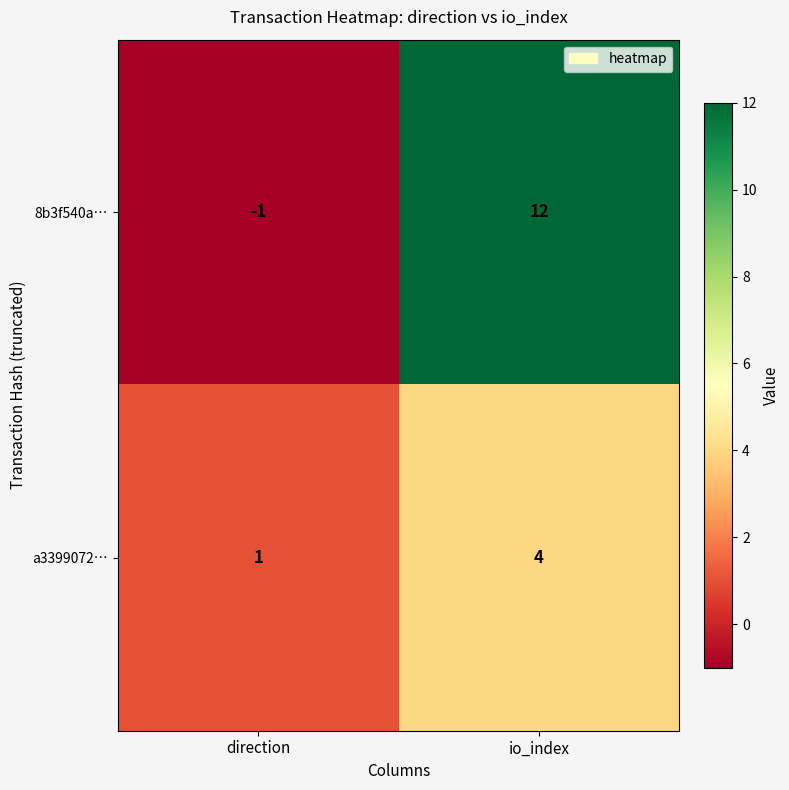

Reading right to left, extract all data points from this chart.

8b3f540a…: 12	-1
a3399072…: 4	1